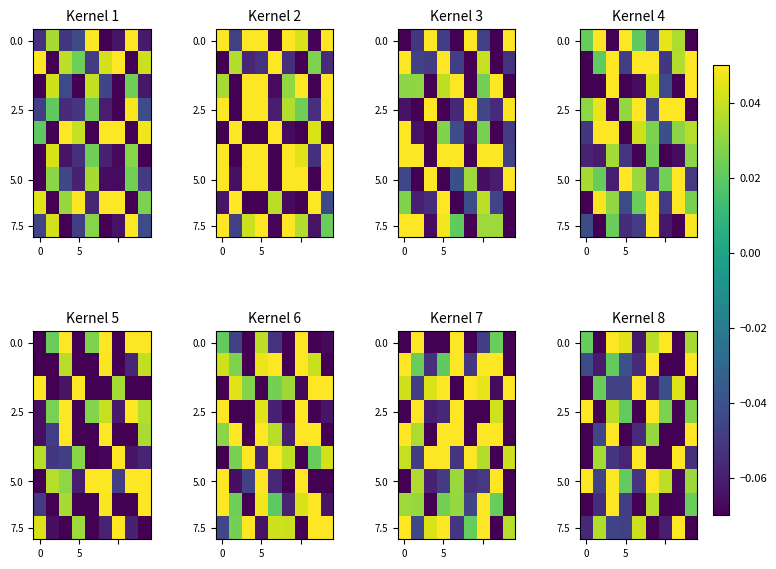

What is the greatest value displayed?

0.1